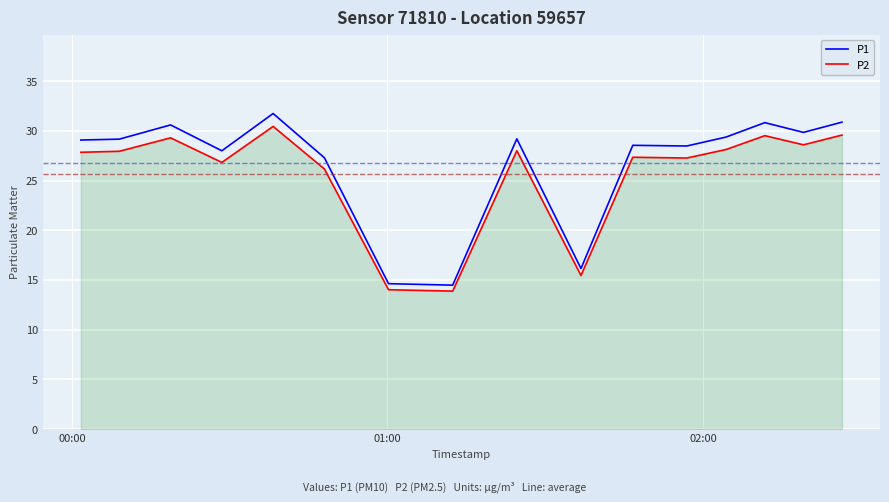

What is the maximum value shown in the chart?

31.8